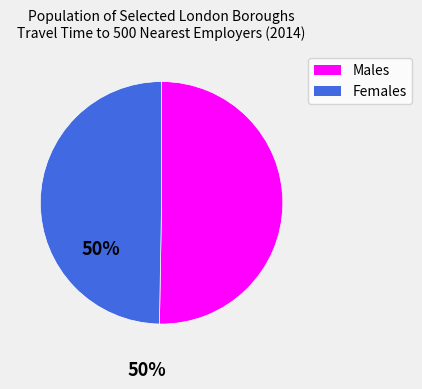

Is there any slice that represents more than half of the pie?

Yes